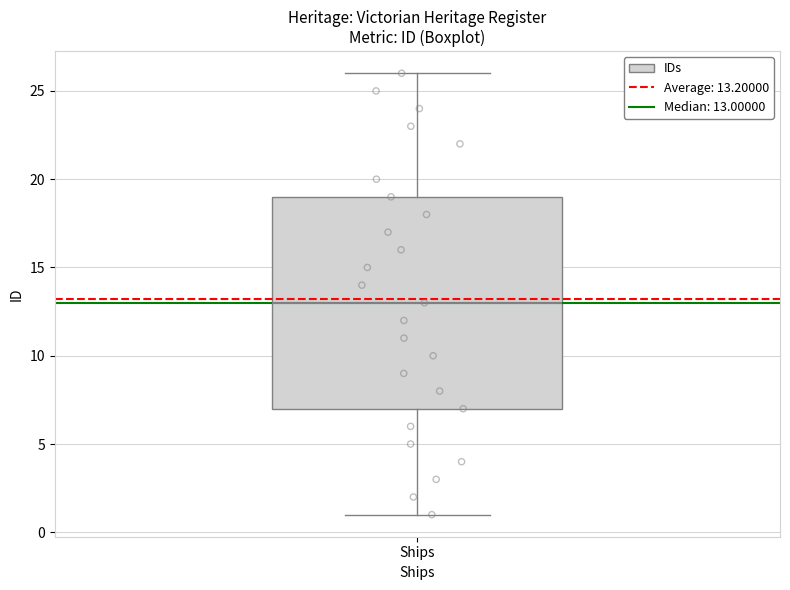

Where is the lower edge of the box for Ships on the y-axis? The values are not printed on the chart, so give them approximately, as read against the axis.

7